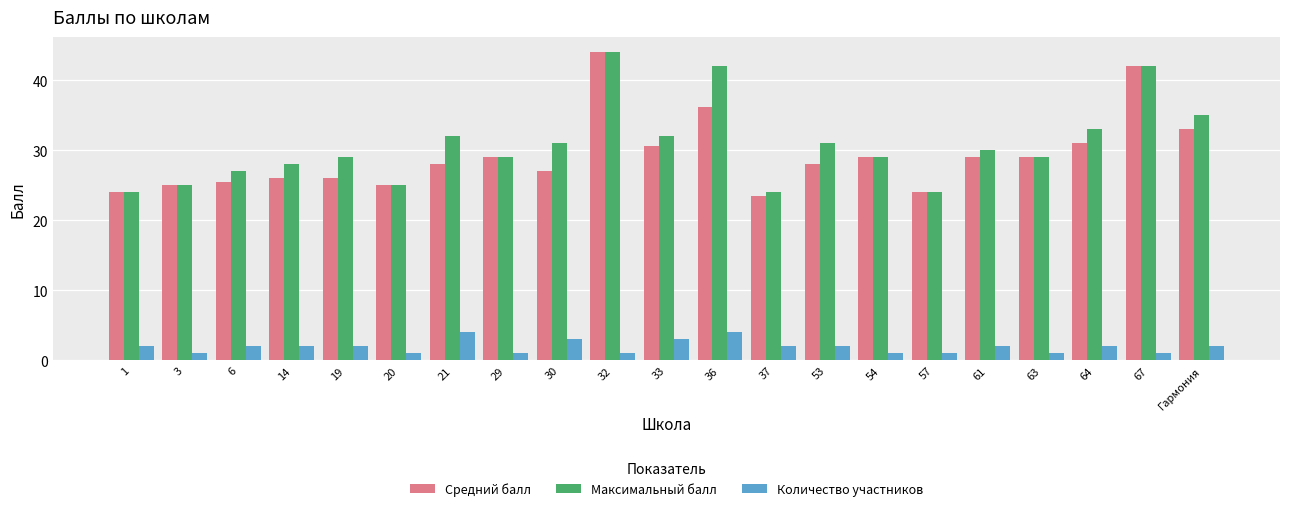

What is the approximate value of Количество участников at 20?

1.0